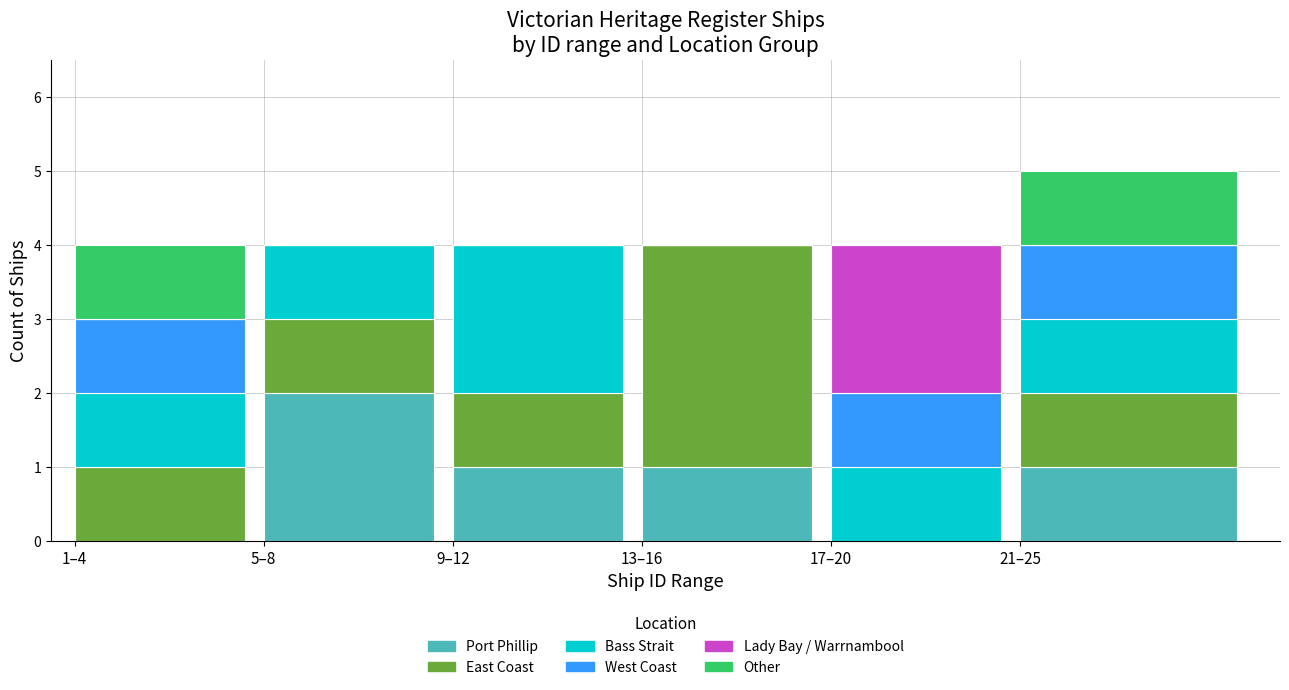

What is the total value across all series at 13–16?

4